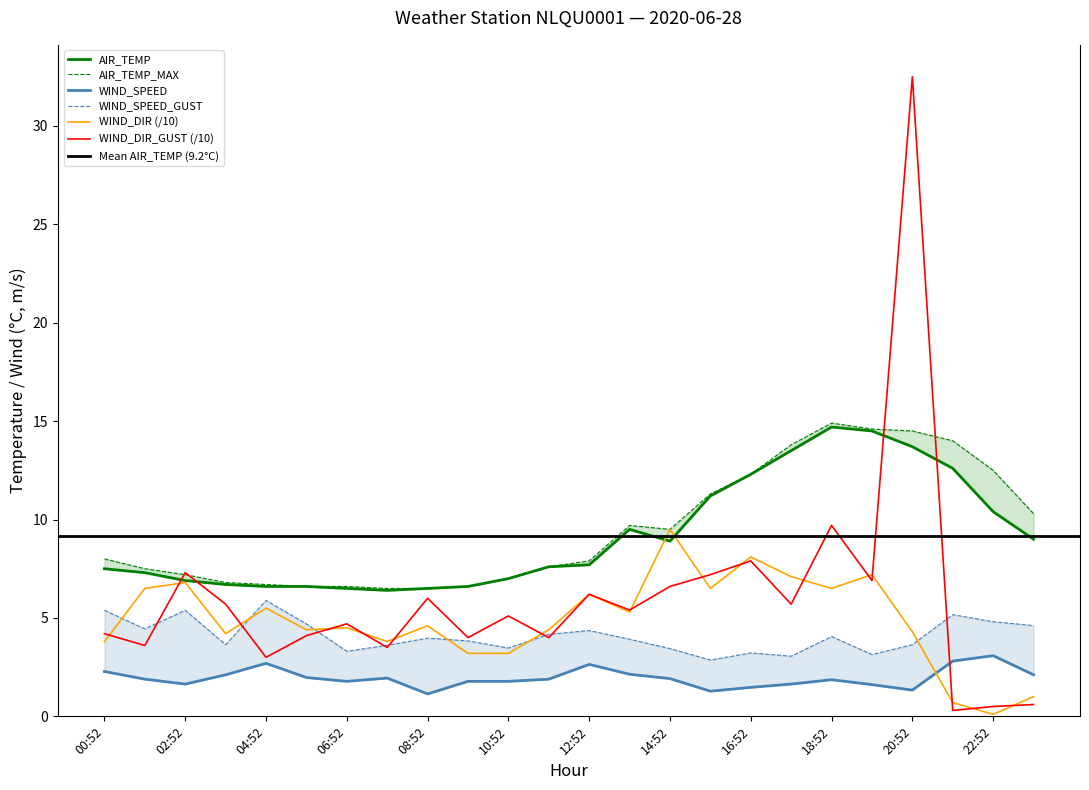

What is the label of the 15th point from the left?

14:52